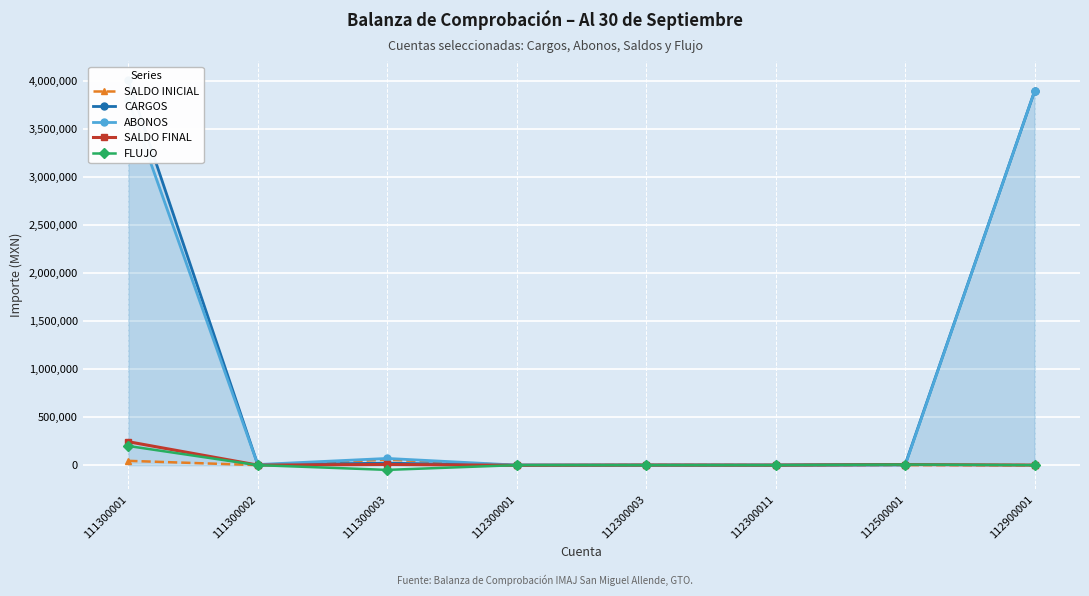

True or false: ABONOS and CARGOS intersect in this chart.

False